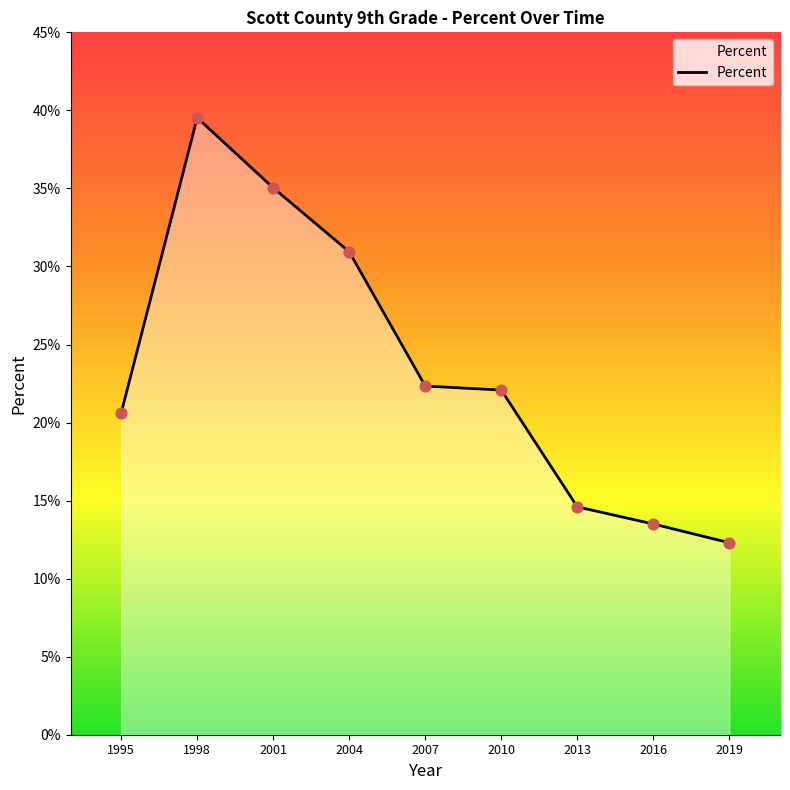

Between 2019 and 2007, which is larger?

2007